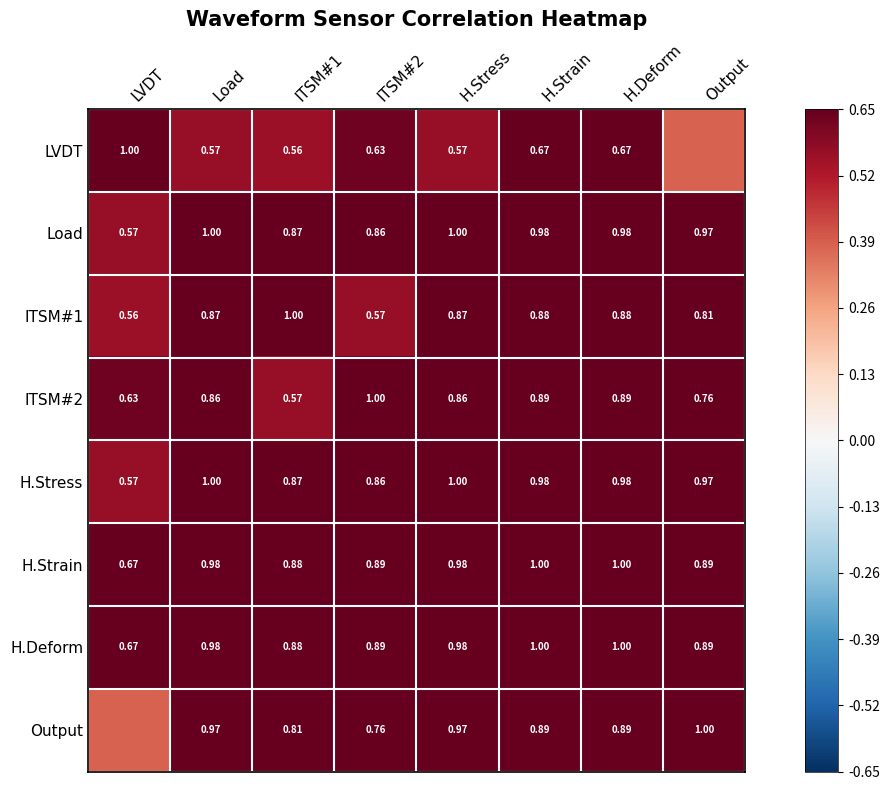

At how many categories does at least one series exceed 0?

8